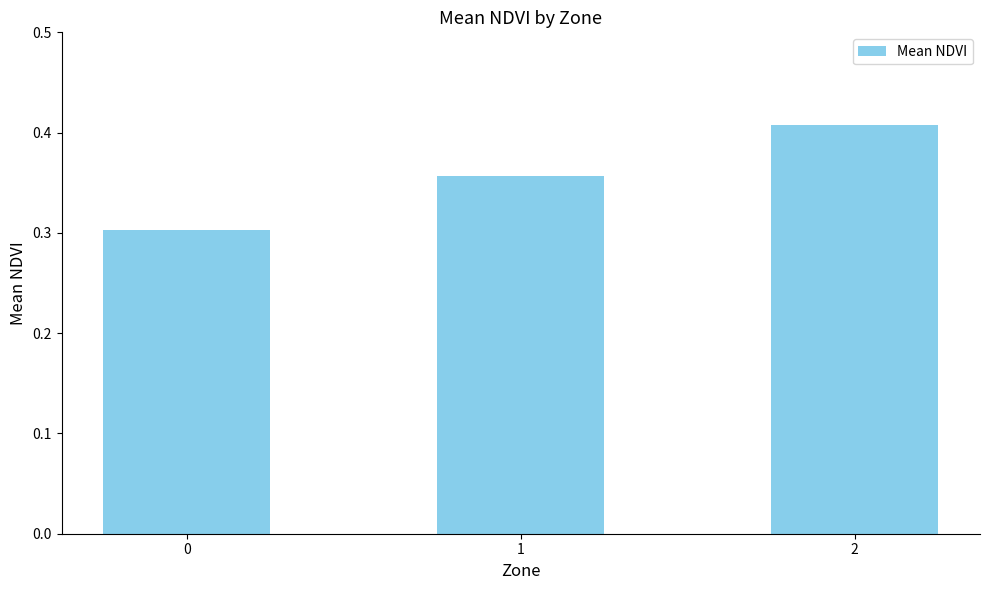

List the labels in order of value, largest first.

2, 1, 0